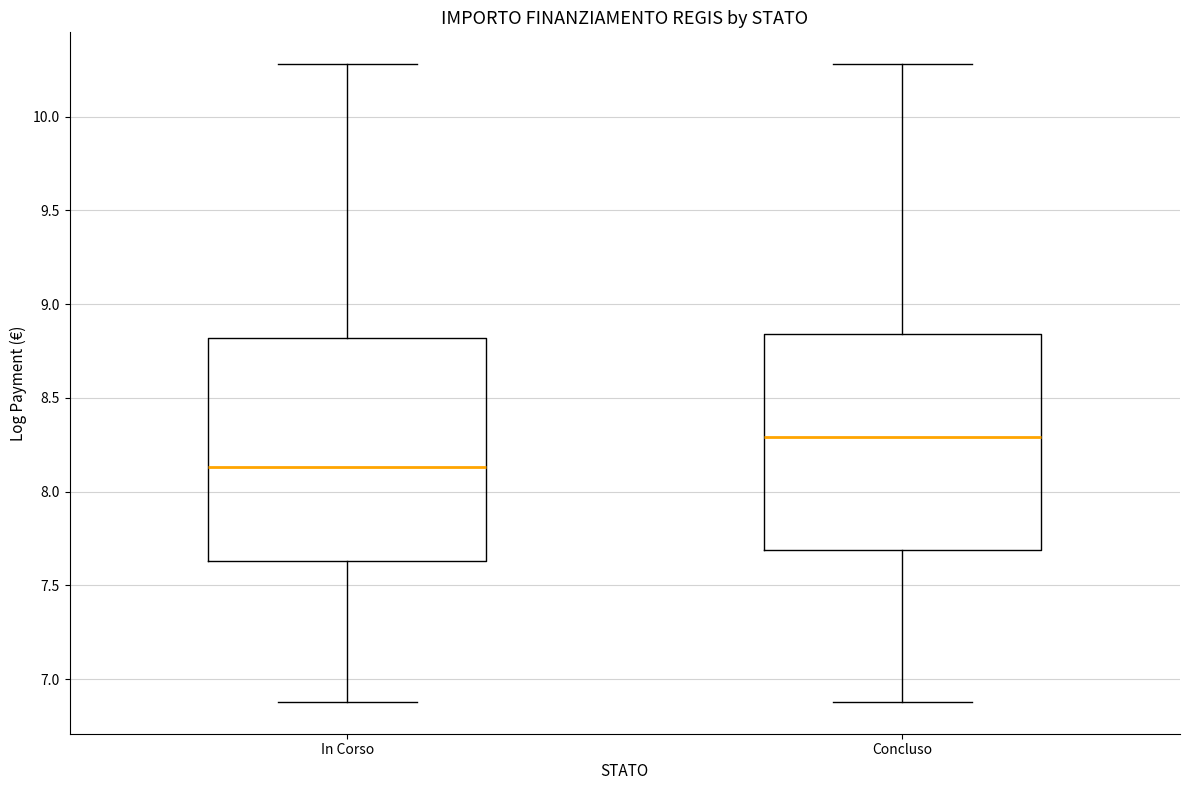

Reading left to right, transcribe this box plot: for each box, give where its median line is, the range the box spans, and where its two whiskers end, as read against the y-axis. The values are not printed on the chart, so give them approximately, as read against the axis.

In Corso: median 8.15, box 7.65 to 8.80, whiskers 6.90 to 10.30
Concluso: median 8.30, box 7.70 to 8.85, whiskers 6.90 to 10.30